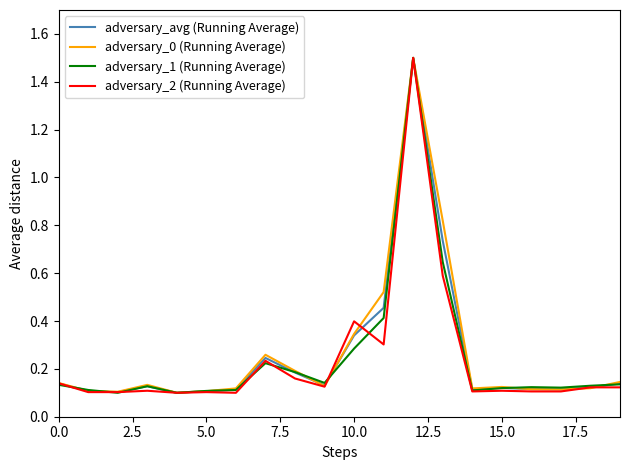

True or false: adversary_0 (Running Average) has a value of 0.2 at 10.0.

False